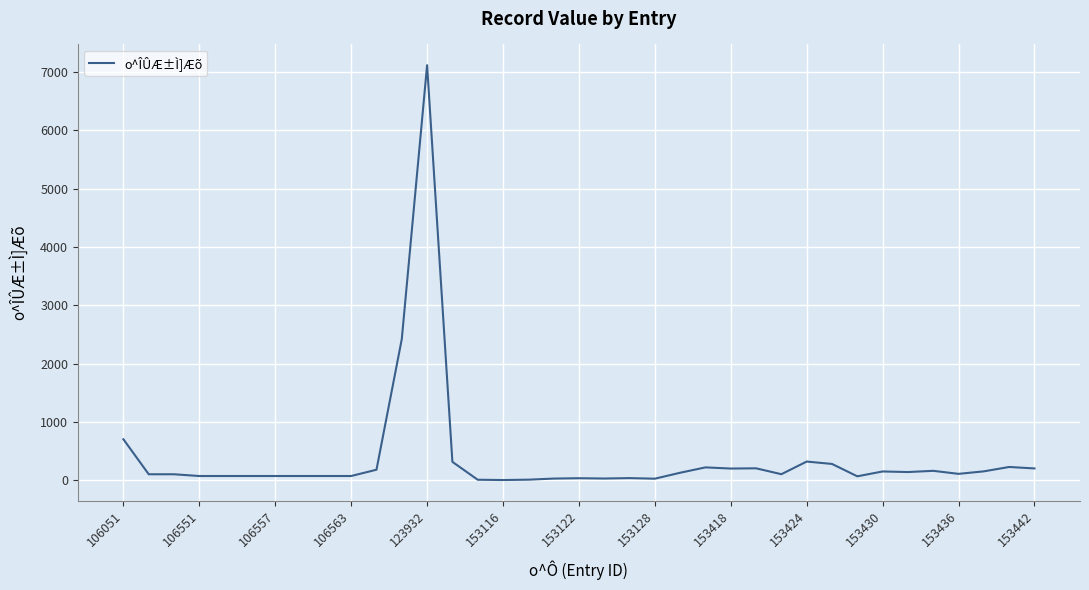

Is this an area chart (filled region under the line)?

No